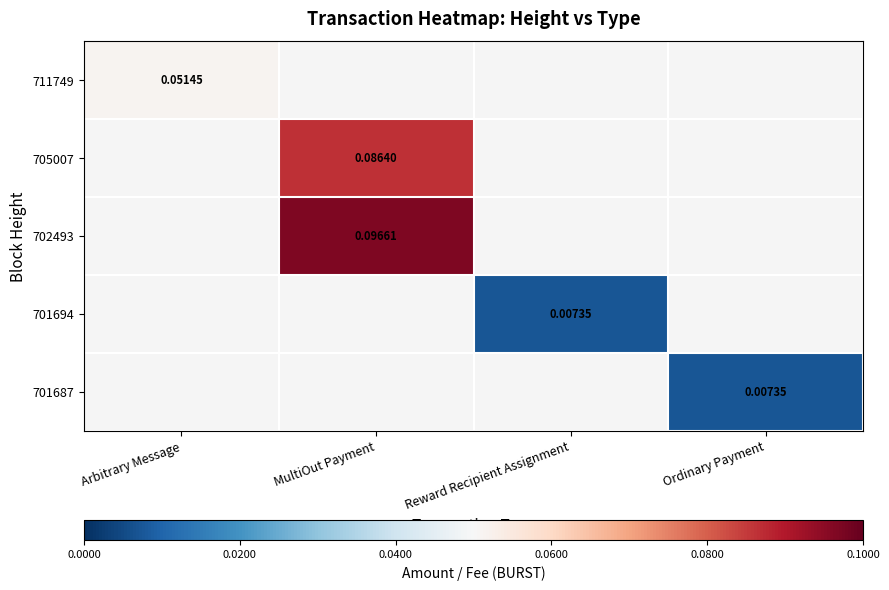

Is the value of 702493 at Ordinary Payment greater than the value of 701687 at MultiOut Payment?

No